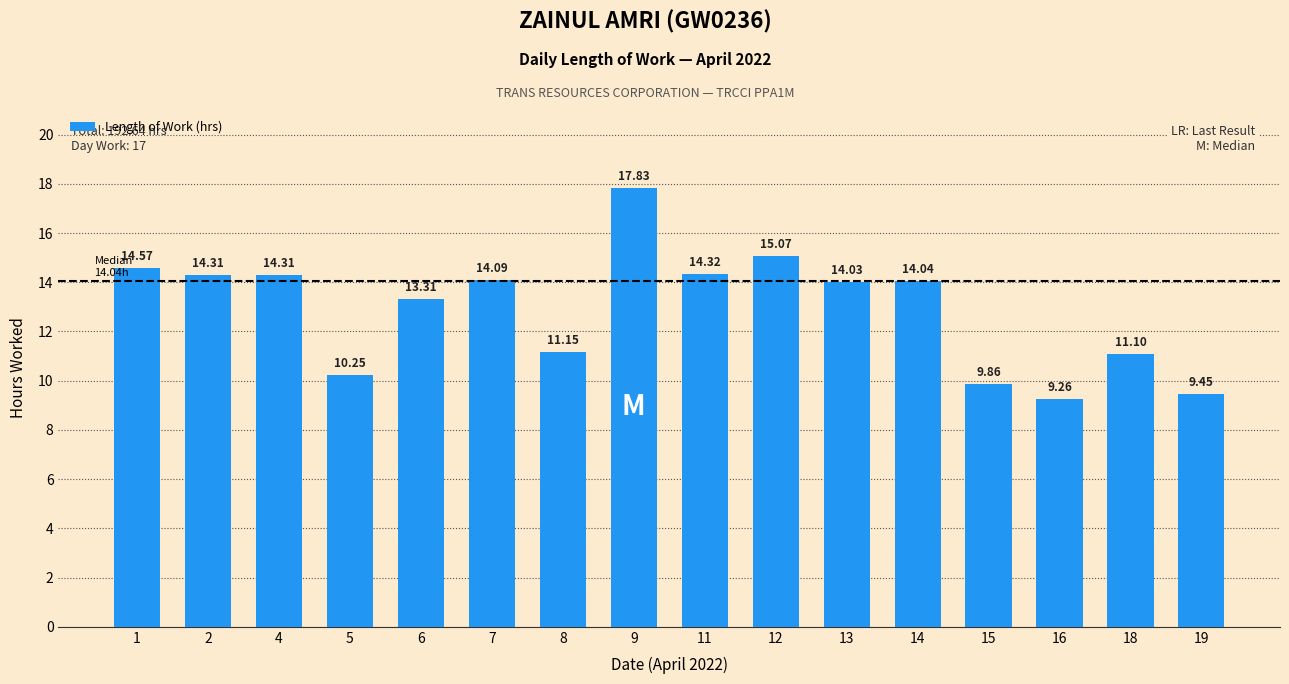

What is the difference between the second highest and second lowest values?

5.6